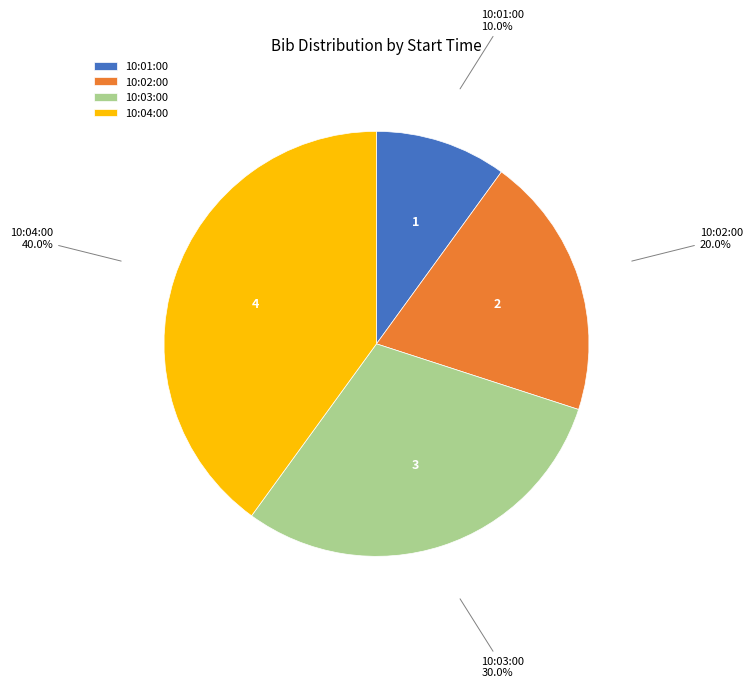

Which has a higher value, 10:03:00 or 10:02:00?

10:03:00